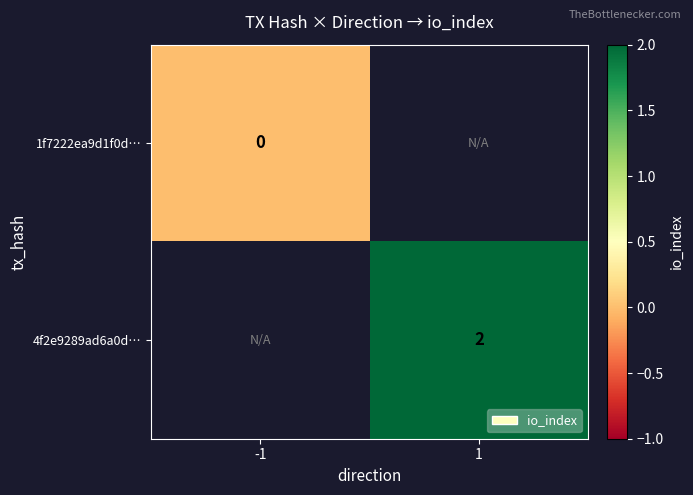

Is the value of 1f7222ea9d1f0d… at -1 greater than the value of 4f2e9289ad6a0d… at 1?

No